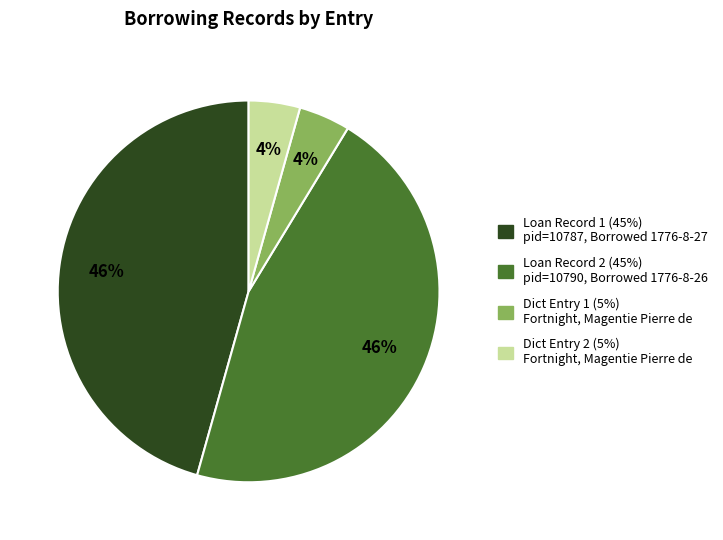

Is there a majority slice in this chart?

No